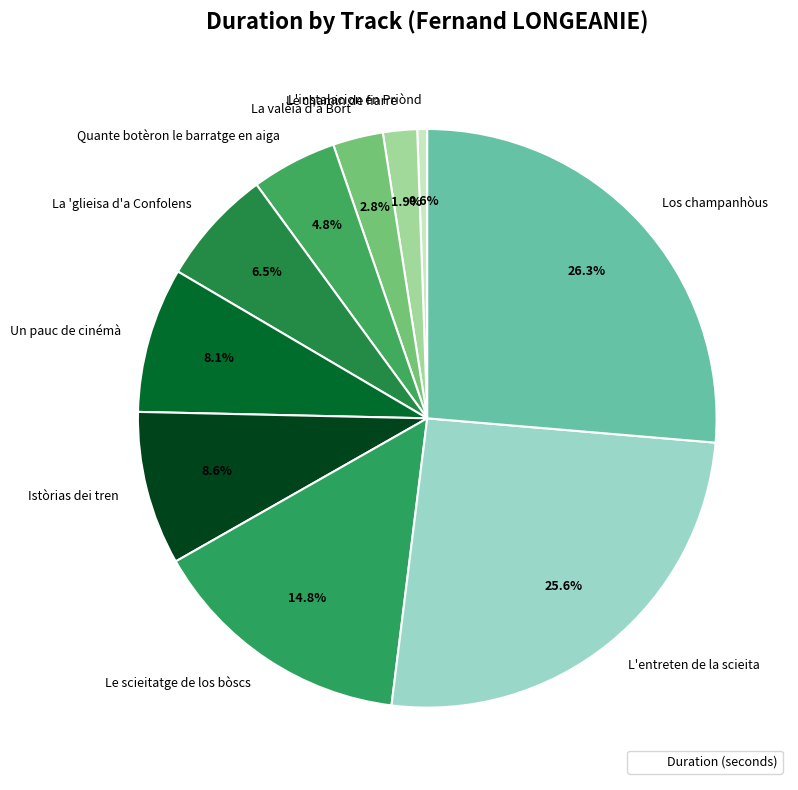

What is the largest slice in the pie chart?

Los champanhòus